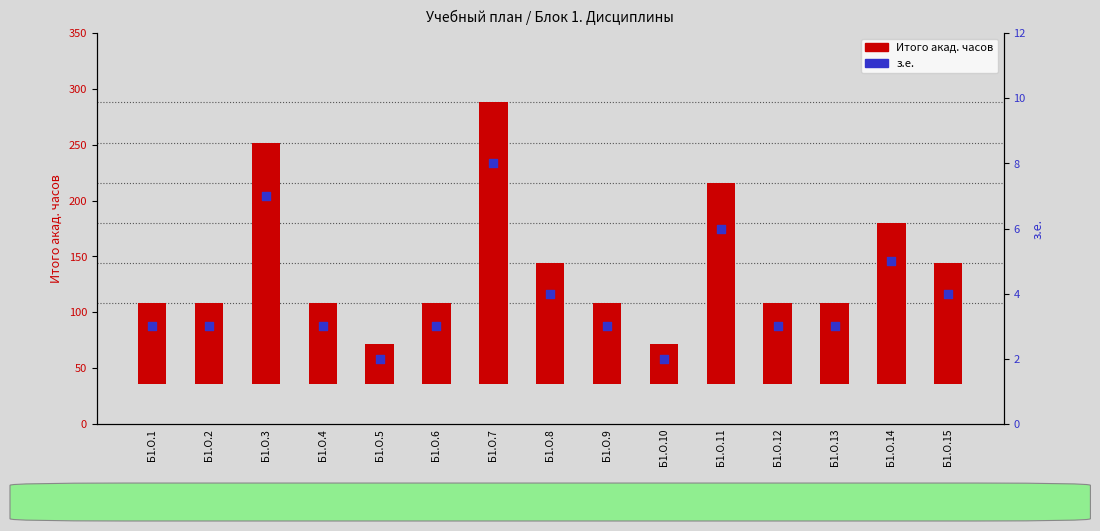

Which series has the largest total across all categories?

Итого акад. часов